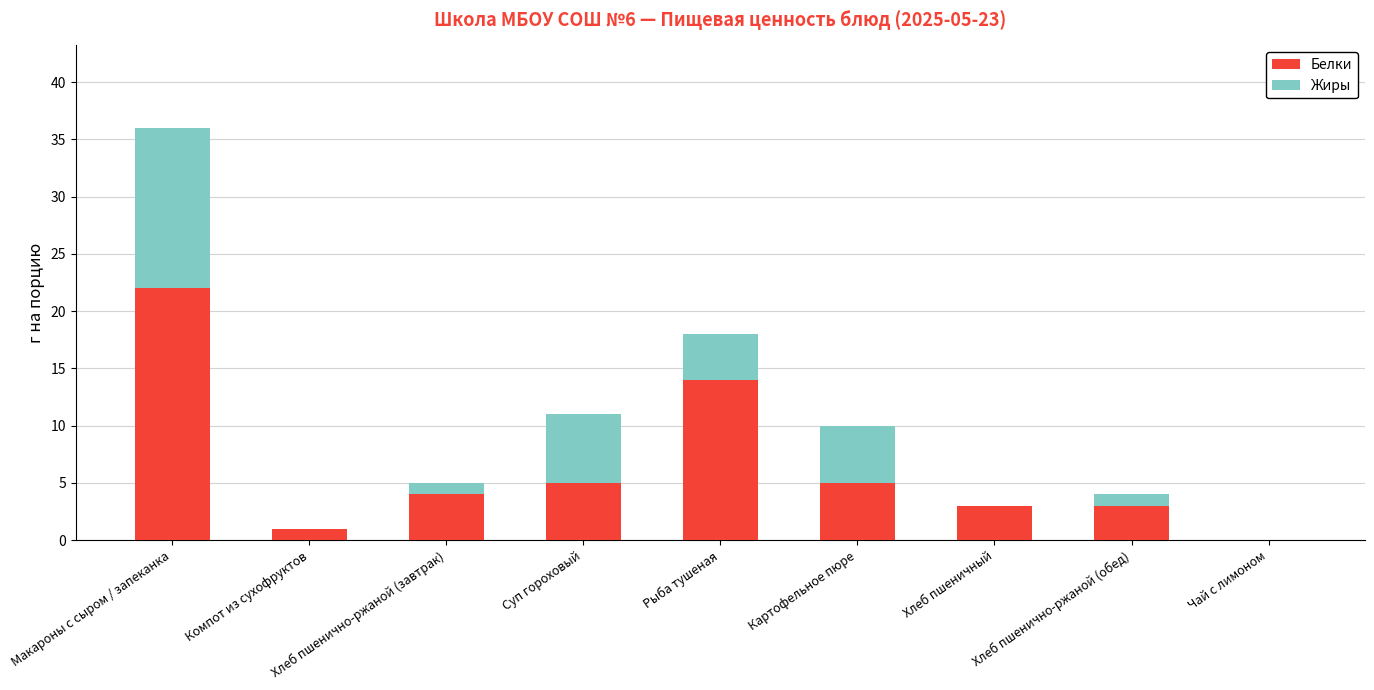

Count the number of categories in the chart.

9